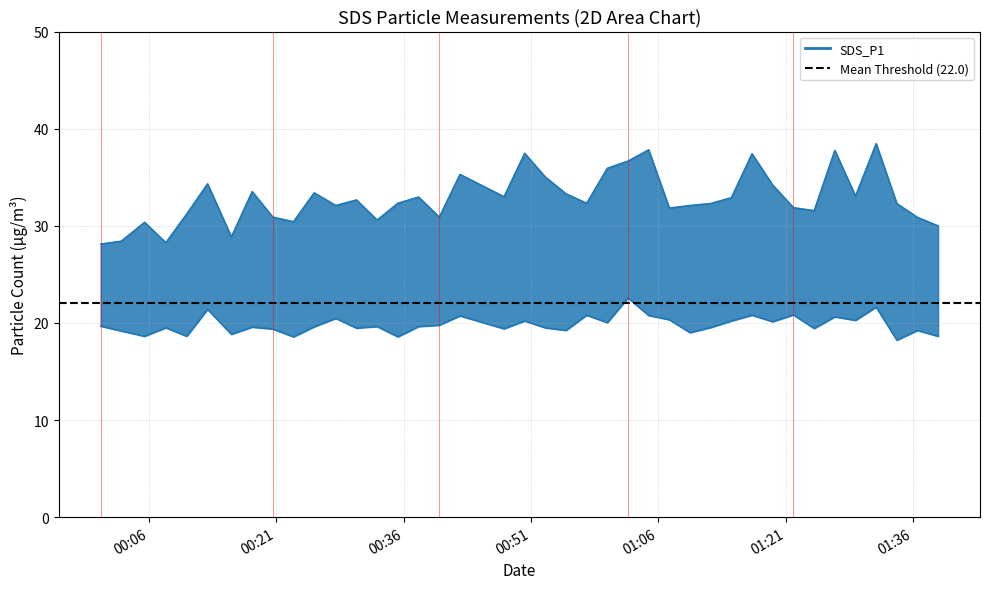

How many data points in SDS_P1 are less than 32?

15